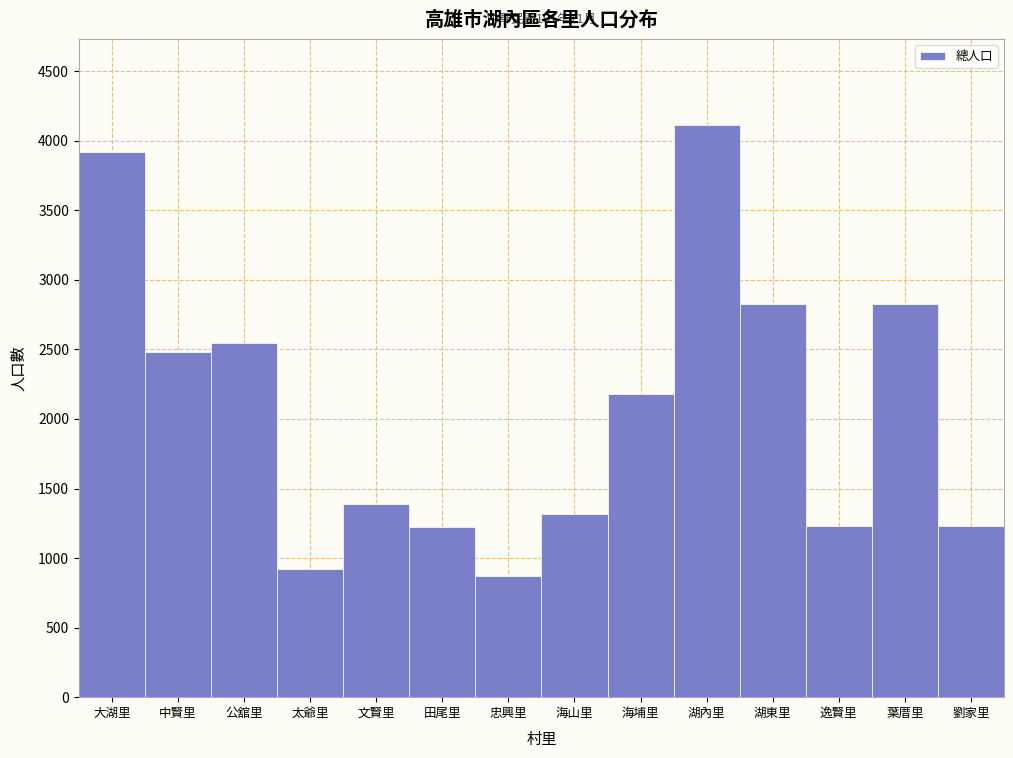

The chart shows a value of 4077 at 中賢里. True or false?

False